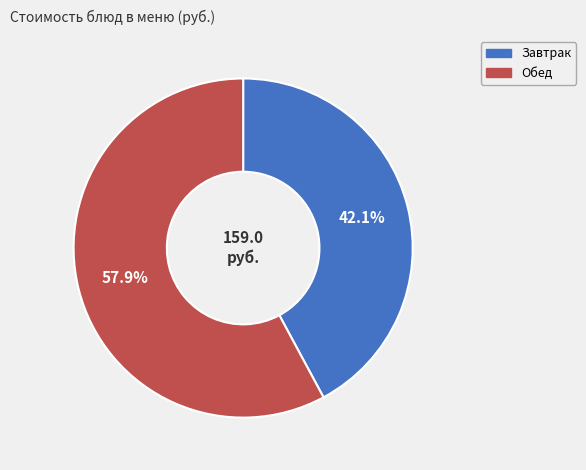

How many segments does this pie chart have?

2